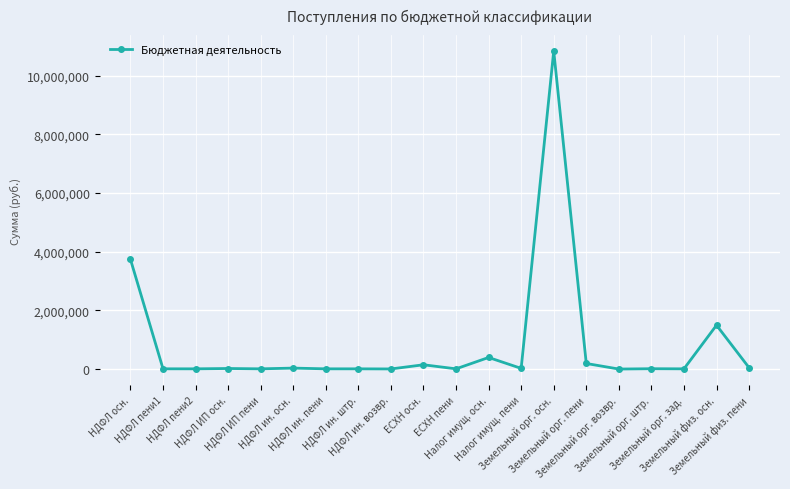

Does the chart display data point markers on the line(s)?

Yes